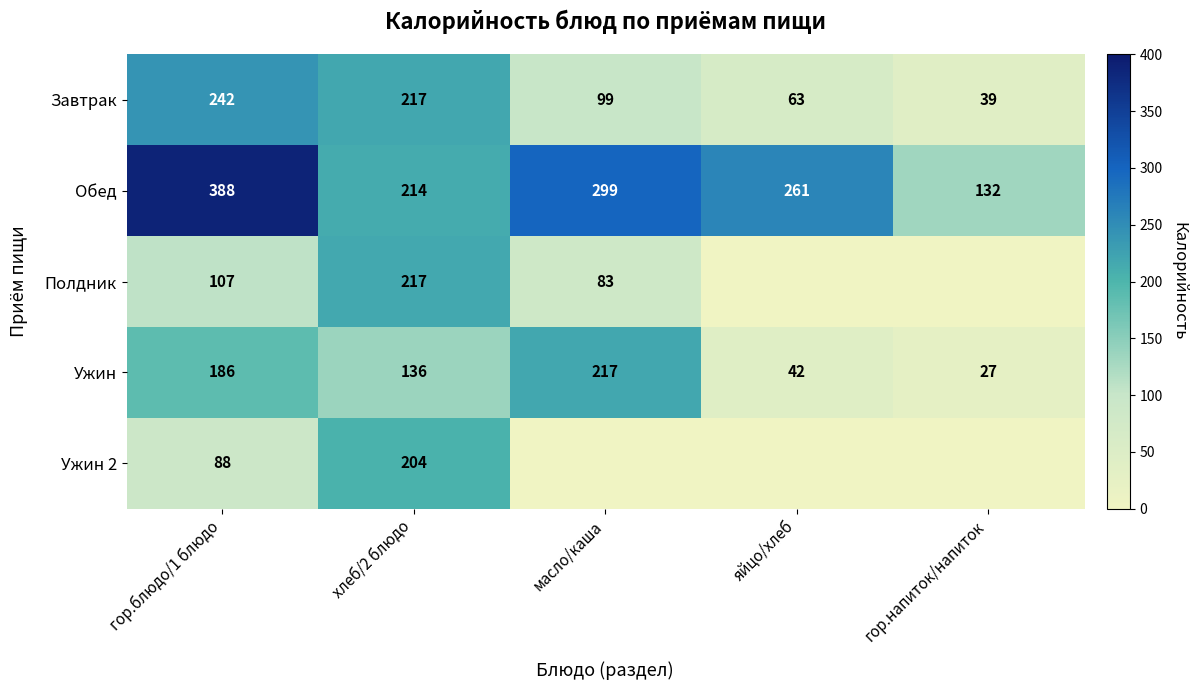

What is the total value across all series at масло/каша?

697.9